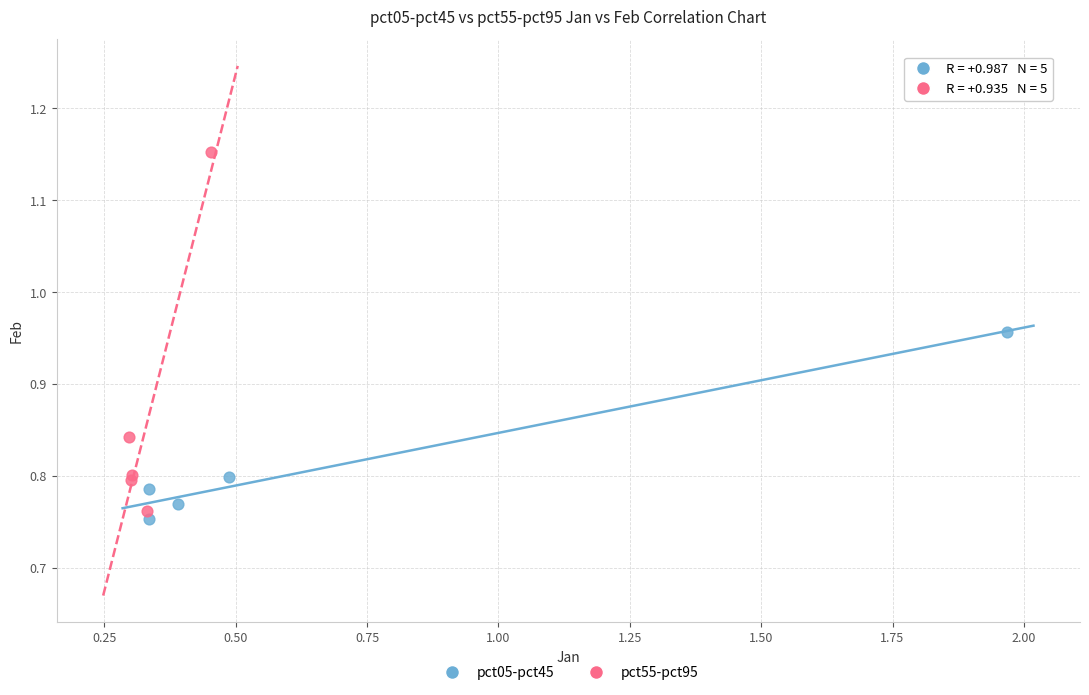

Which series contains the highest Y value?

pct55-pct95